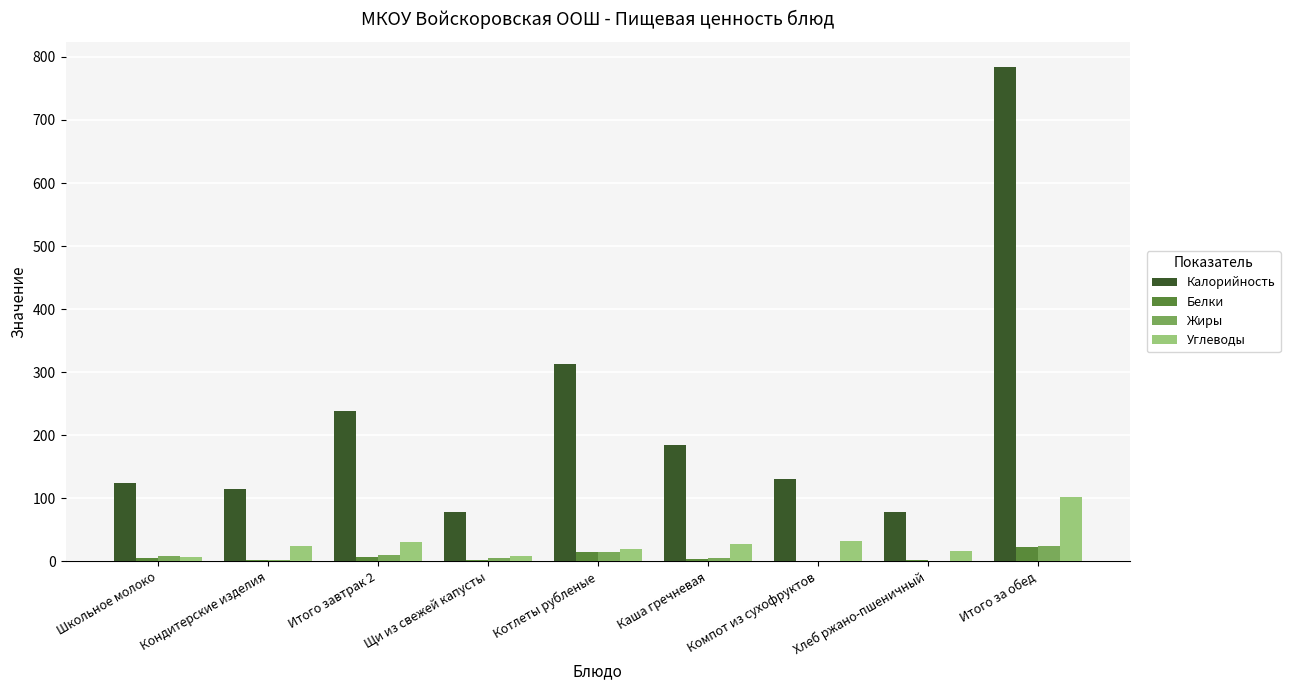

Which label corresponds to the largest value in the chart?

Итого за обед